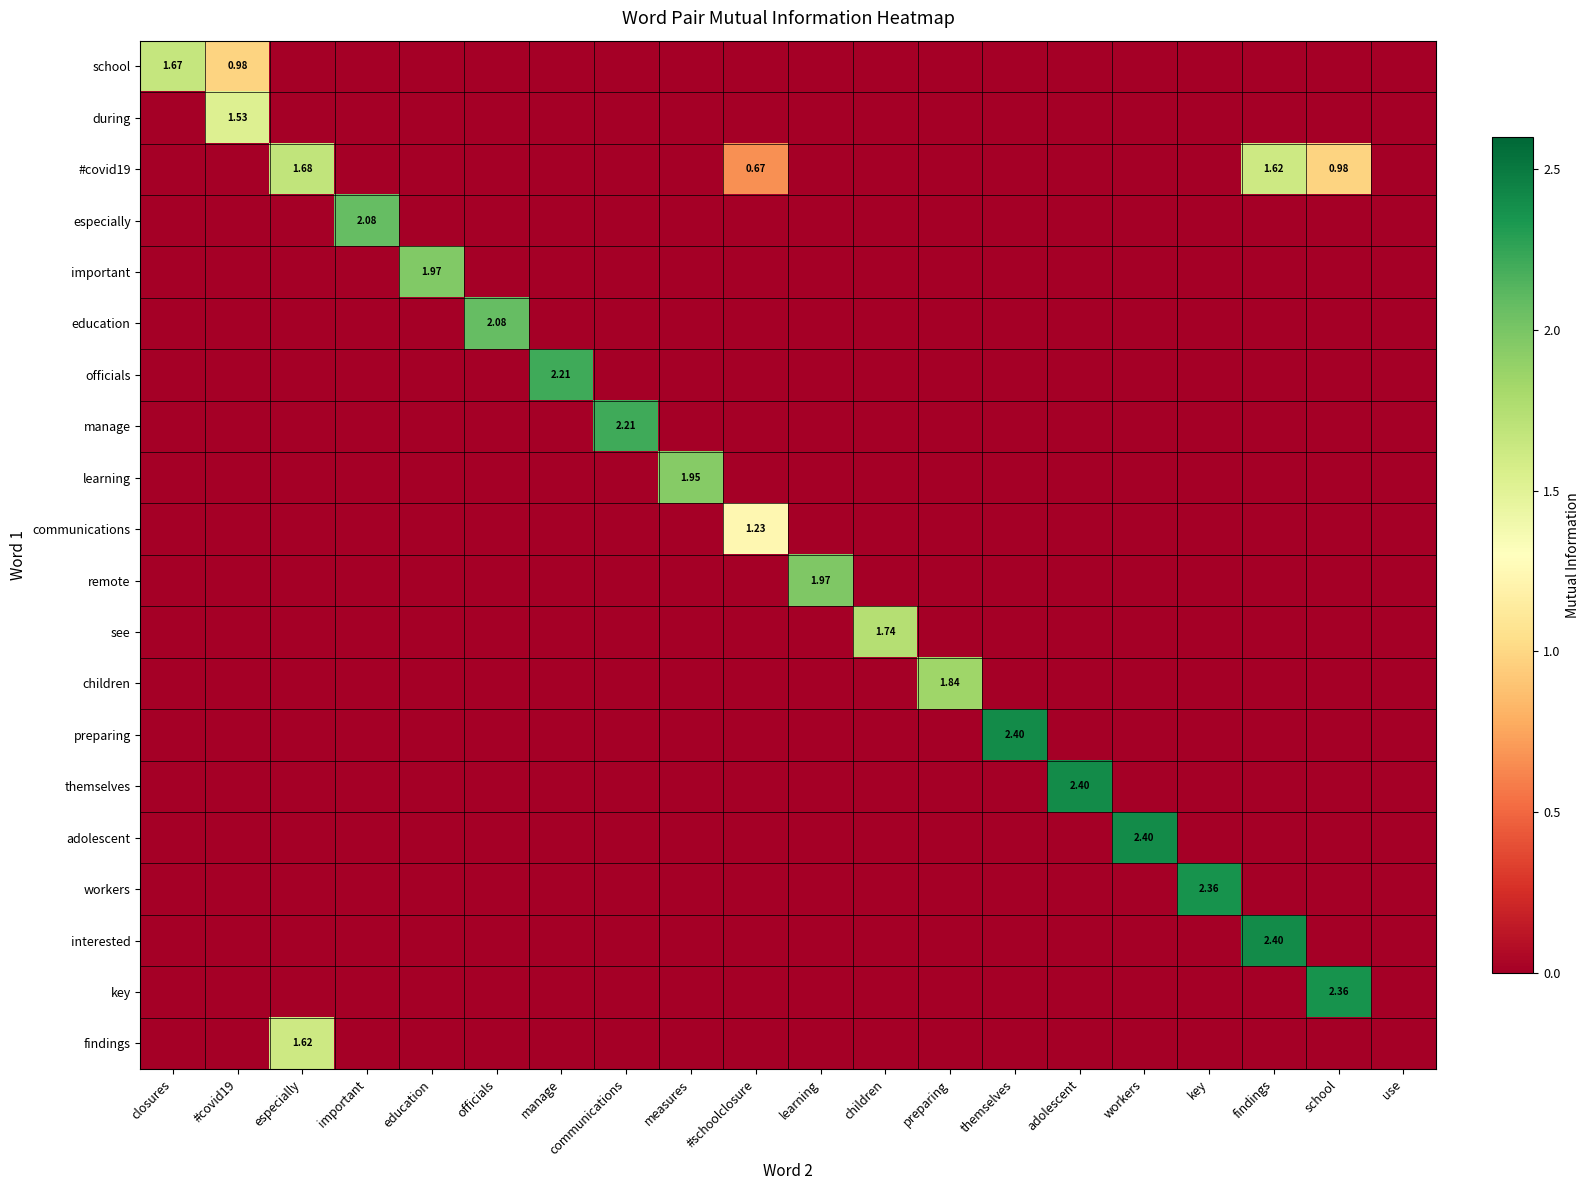

What is the highest value of the workers series?

2.4